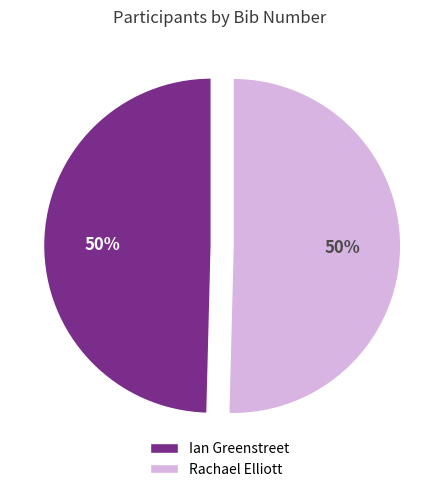

What is the ratio of the value at Ian Greenstreet to the value at Rachael Elliott?

1.0